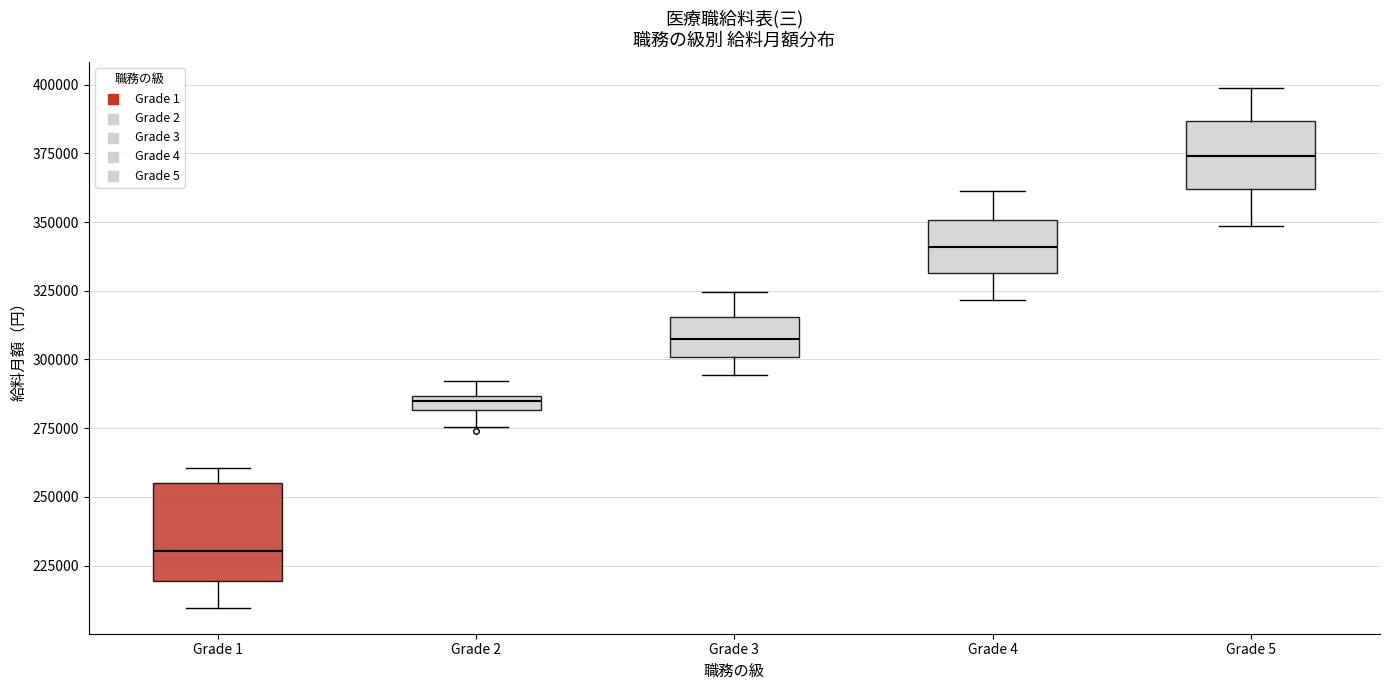

Which box is the tallest, from its lower edge to its upper edge?

Grade 1